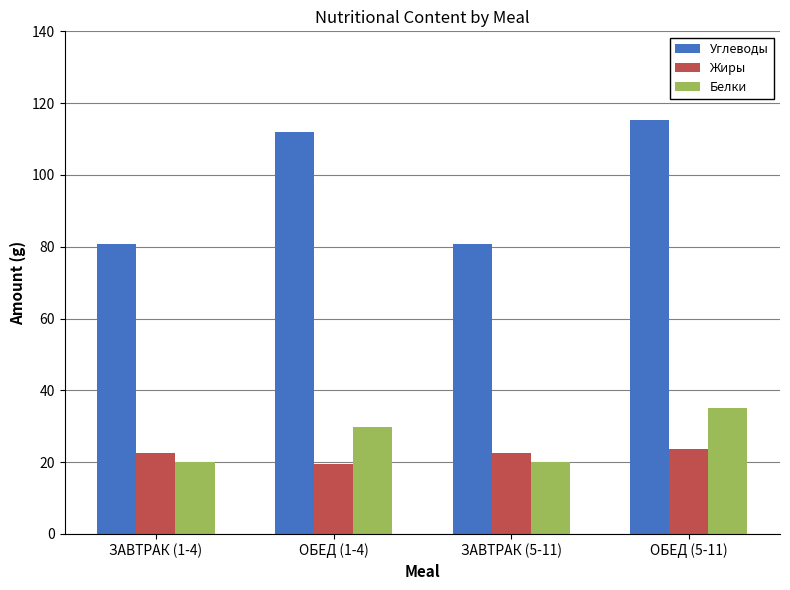

List the series in order of their peak value, highest first.

Углеводы, Белки, Жиры